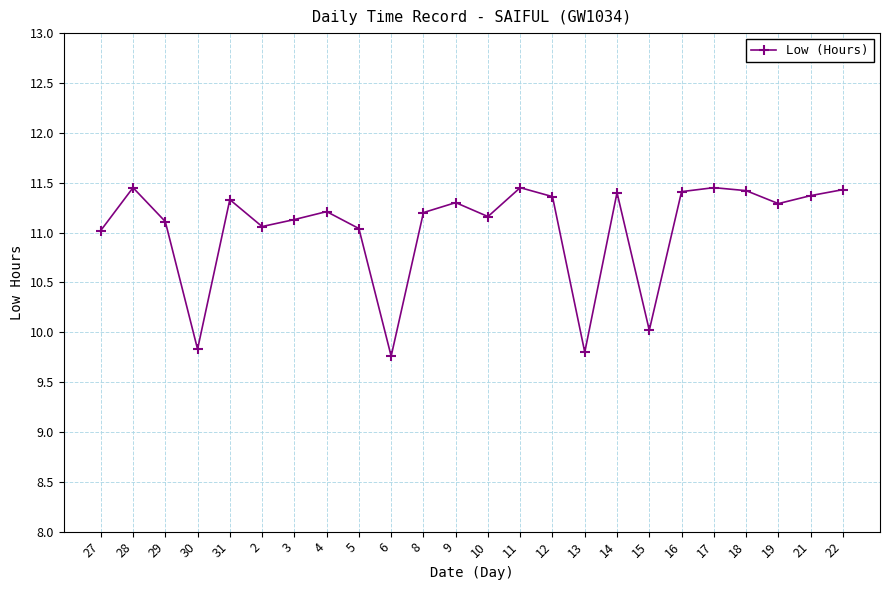

At which label is the value closest to 10?

15